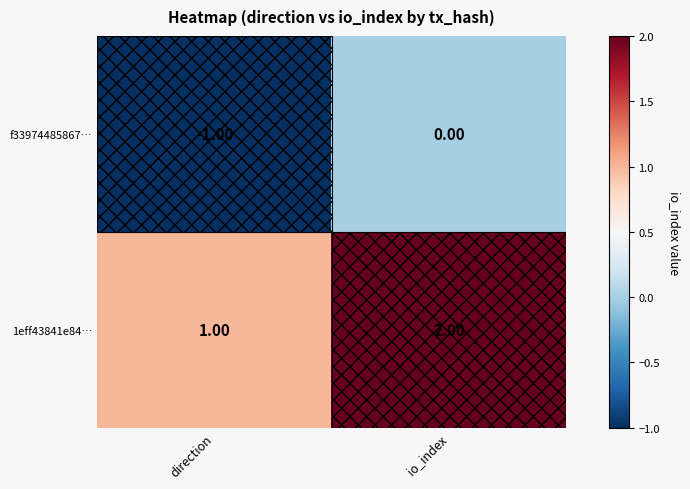

How many distinct data groups are displayed?

2